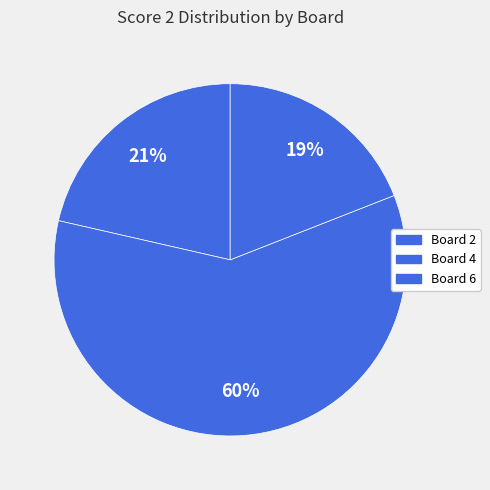

How many slices are in this pie chart?

3